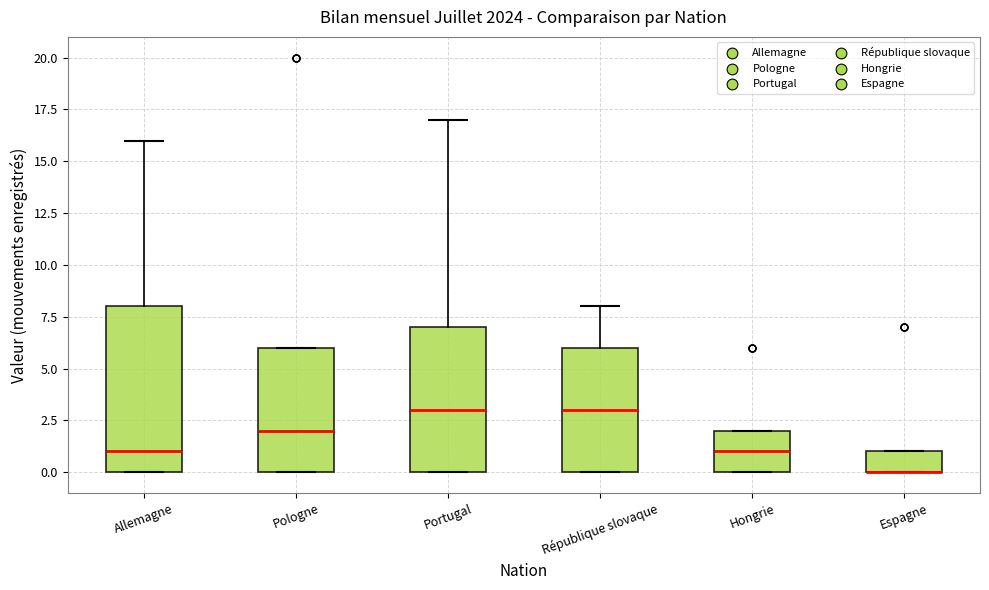

Reading left to right, transcribe this box plot: for each box, give where its median line is, the range the box spans, and where its two whiskers end, as read against the y-axis. The values are not printed on the chart, so give them approximately, as read against the axis.

Allemagne: median 1, box 0 to 8, whiskers 0 to 16
Pologne: median 2, box 0 to 6, whiskers 0 to 6
Portugal: median 3, box 0 to 7, whiskers 0 to 17
République slovaque: median 3, box 0 to 6, whiskers 0 to 8
Hongrie: median 1, box 0 to 2, whiskers 0 to 2
Espagne: median 0 (drawn on the box's lower edge), box 0 to 1, whiskers 0 to 1